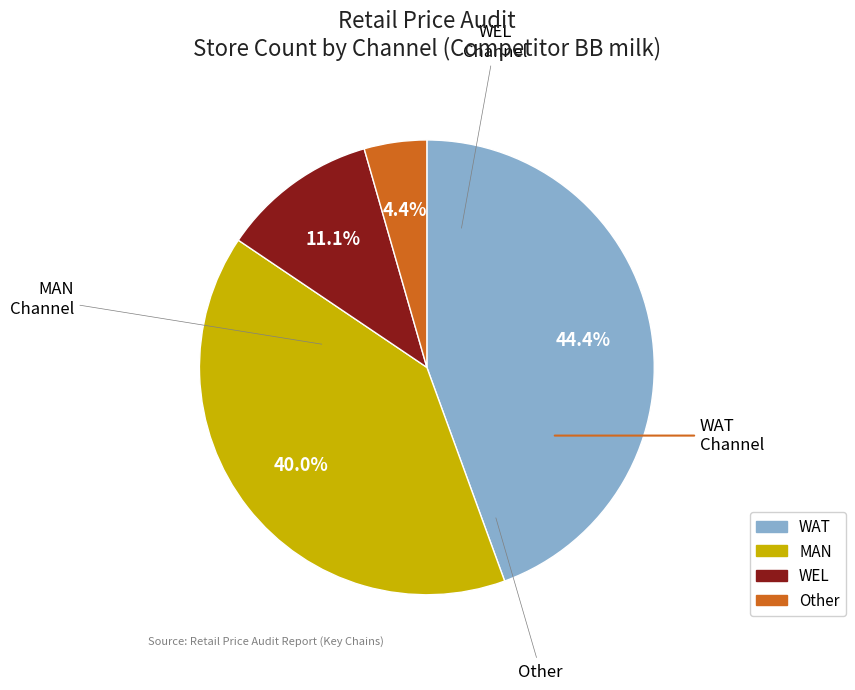

Which has a higher value, MAN or WAT?

WAT